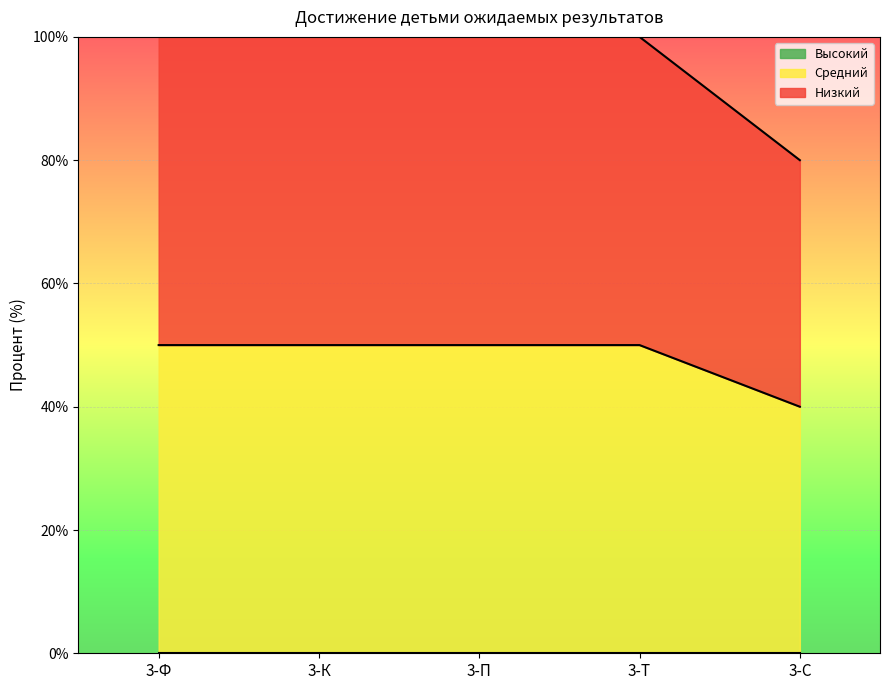

How many lines are shown in the chart?

3